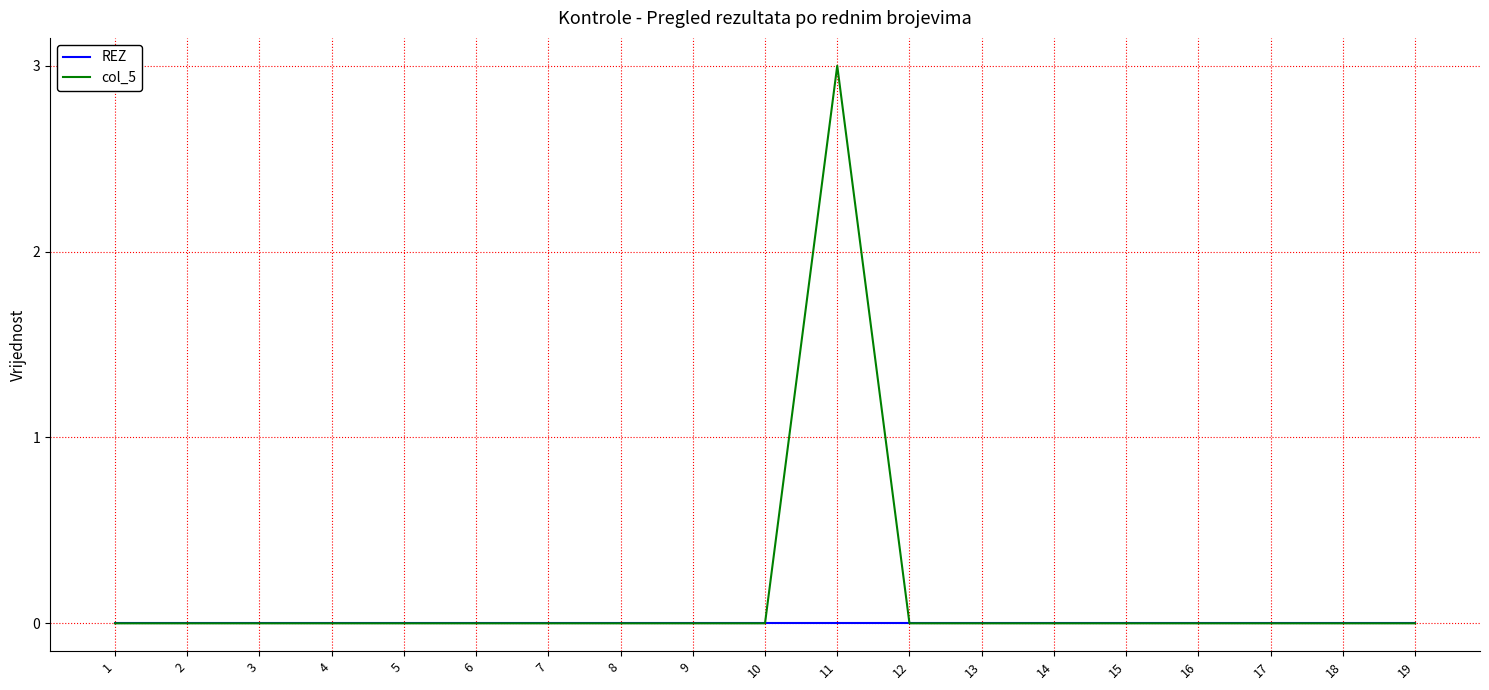

Reading left to right, transcribe all the data shown in this chart.

REZ: 0	0	0	0	0	0	0	0	0	0	0	0	0	0	0	0	0	0	0
col_5: 0	0	0	0	0	0	0	0	0	0	3	0	0	0	0	0	0	0	0